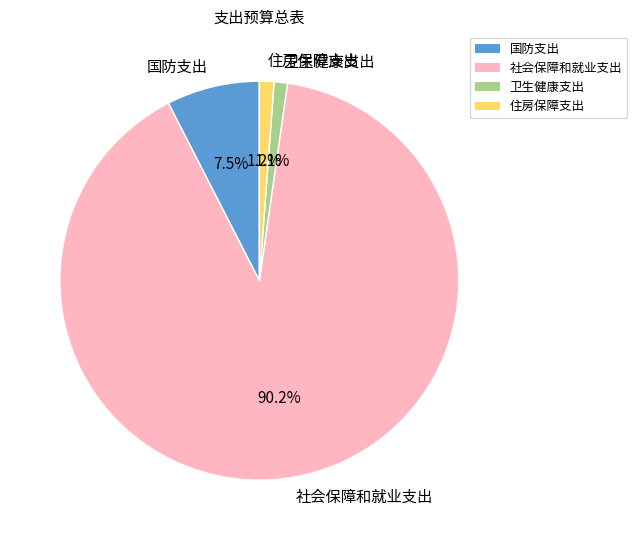

Count the number of slices in the pie.

4